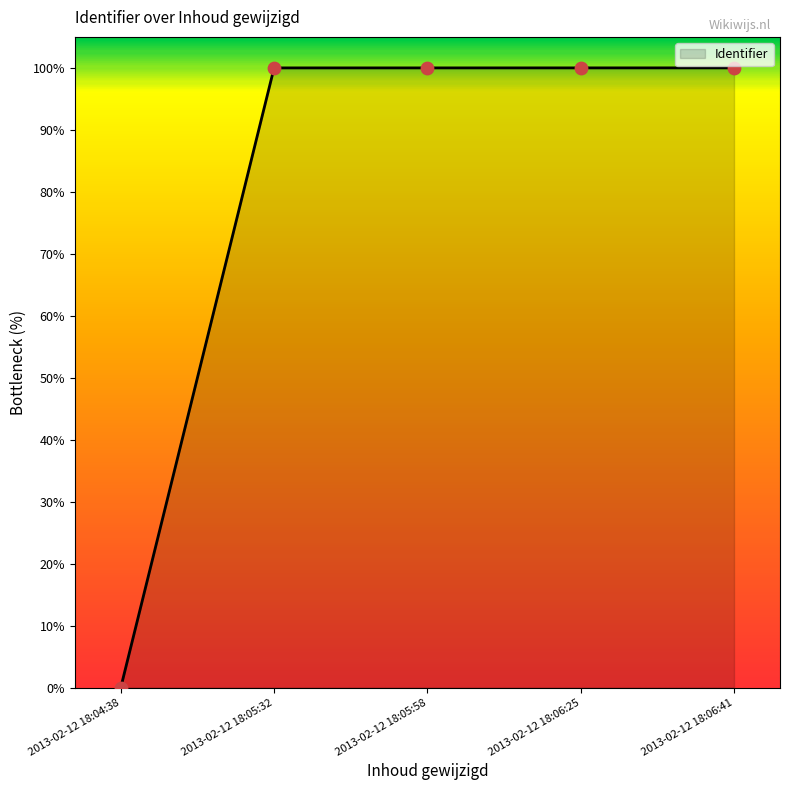

What is the ratio of the value at 2013-02-12 18:06:41 to the value at 2013-02-12 18:05:58?

1.0